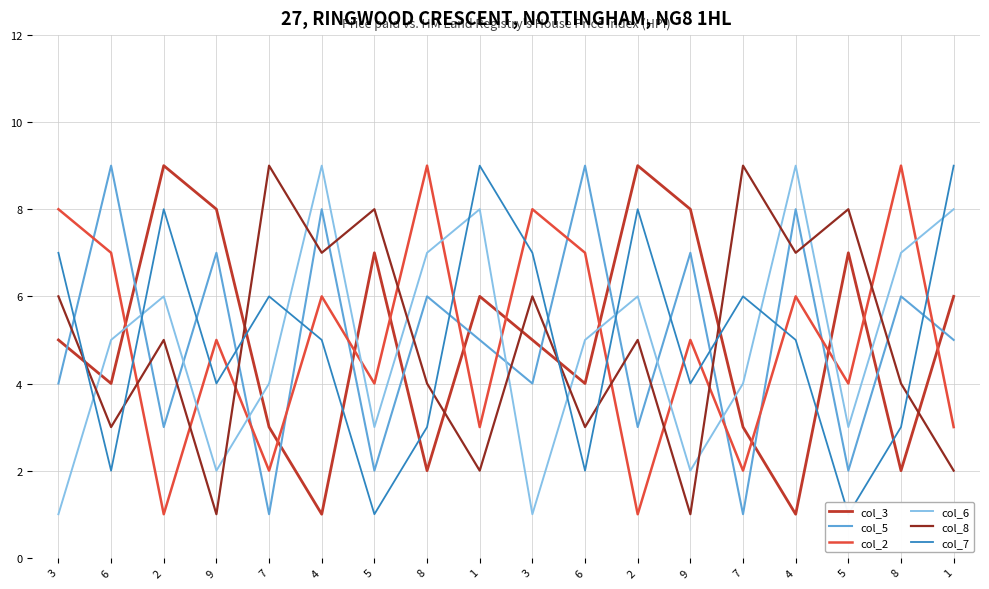

Count the col_3 values in the range 3 to 7.

10